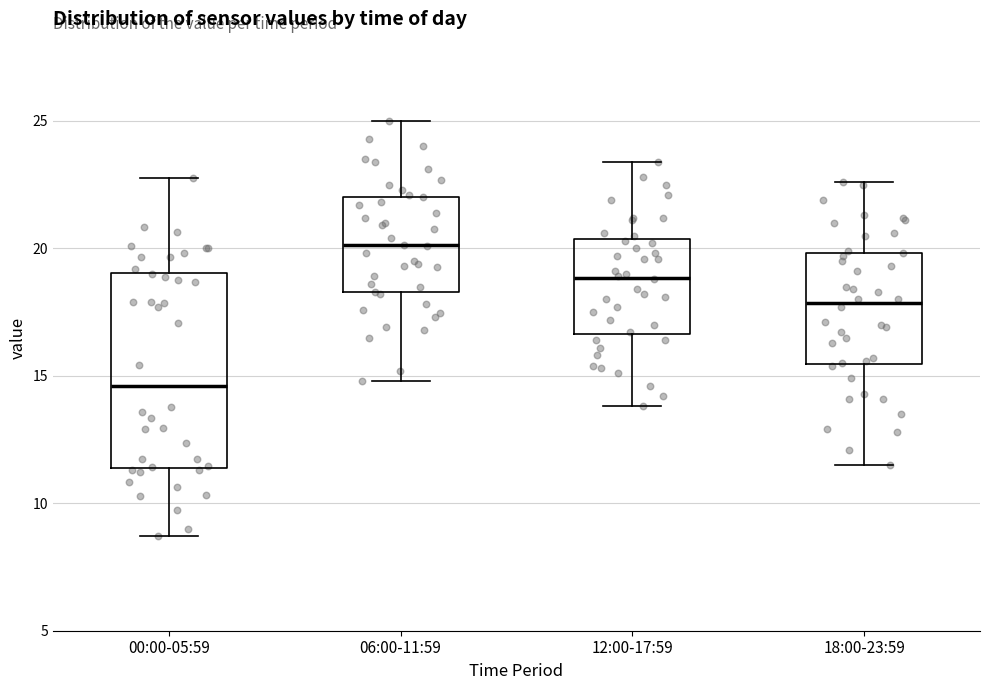

Which box's median line is the lowest?

00:00-05:59